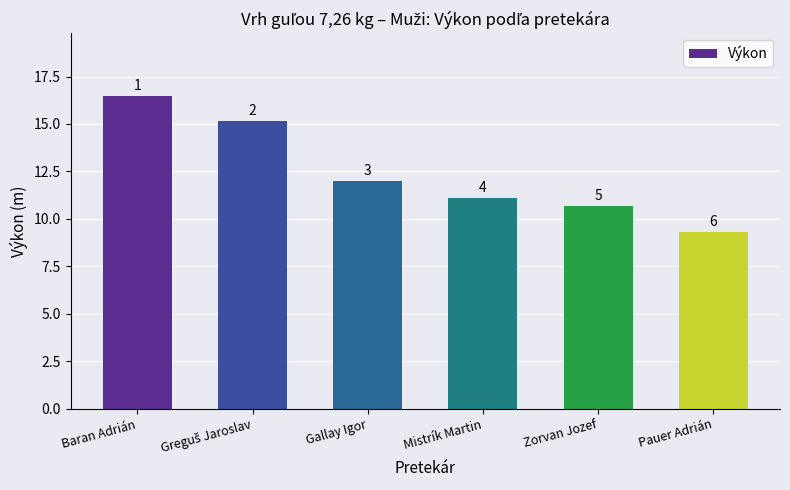

How many bars are there in total?

6